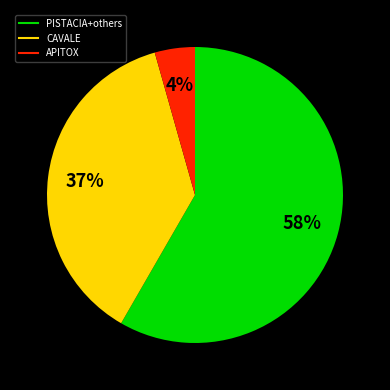

Is there any slice that represents more than half of the pie?

Yes